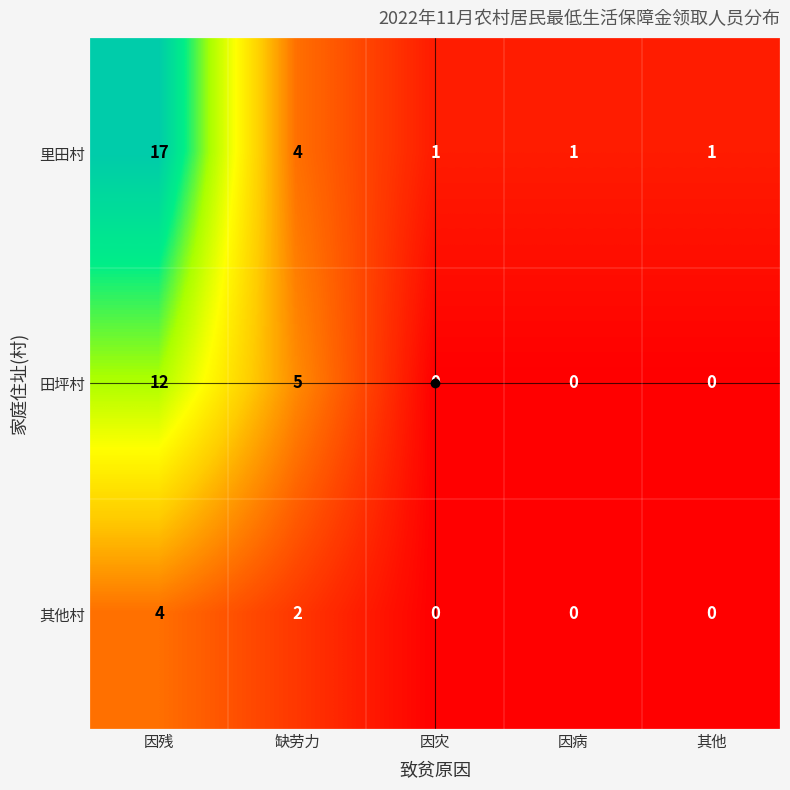

List the series in order of their overall mean, highest first.

里田村, 田坪村, 其他村